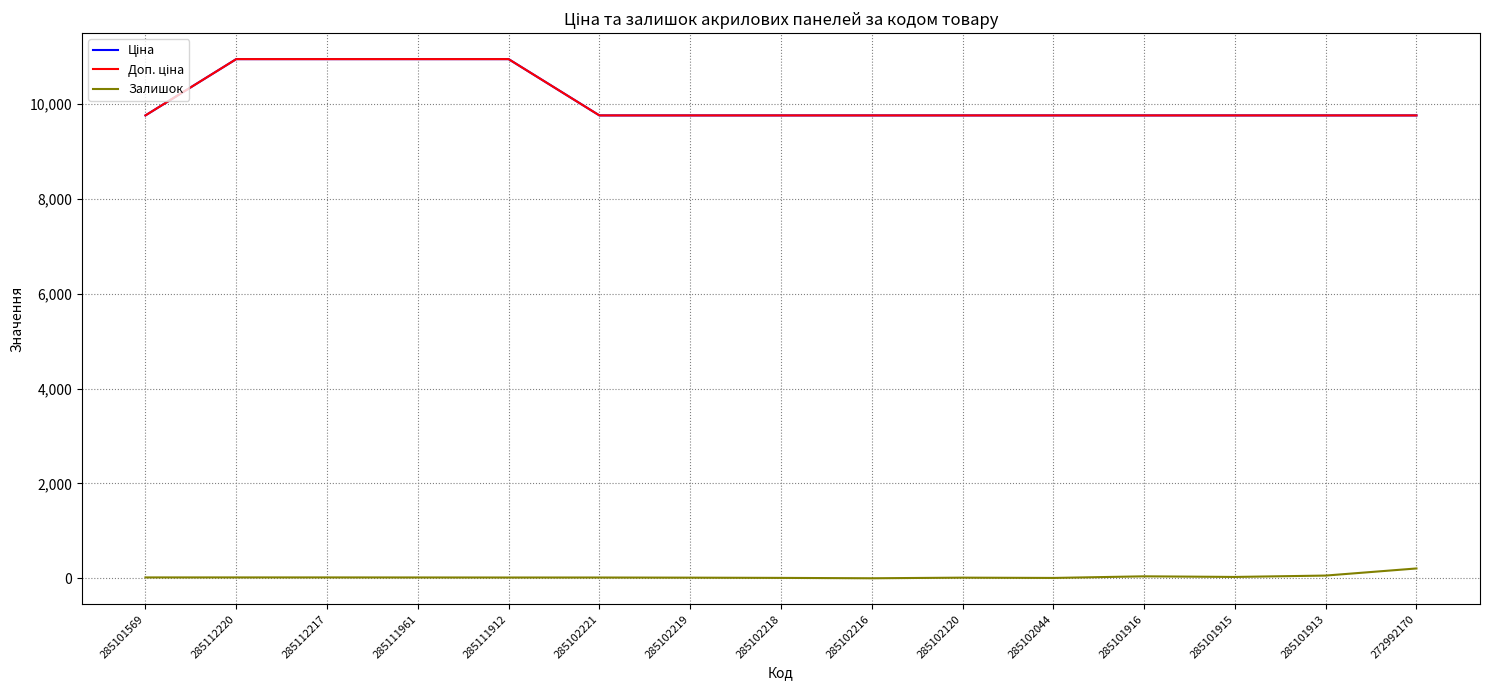

What position from the right is 285102221?

10